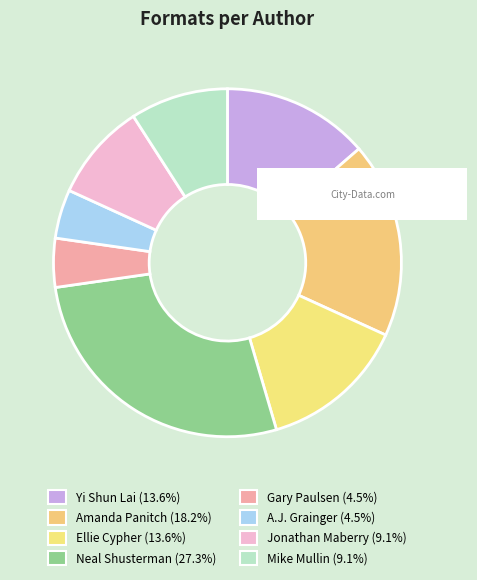

Count the number of slices in the pie.

8